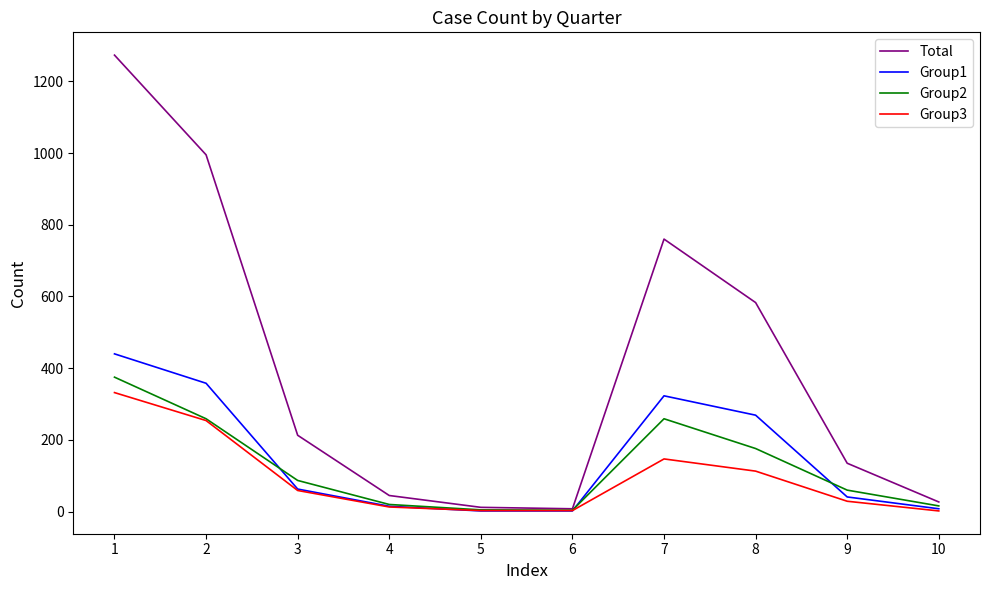

Which series has the largest total across all categories?

Total